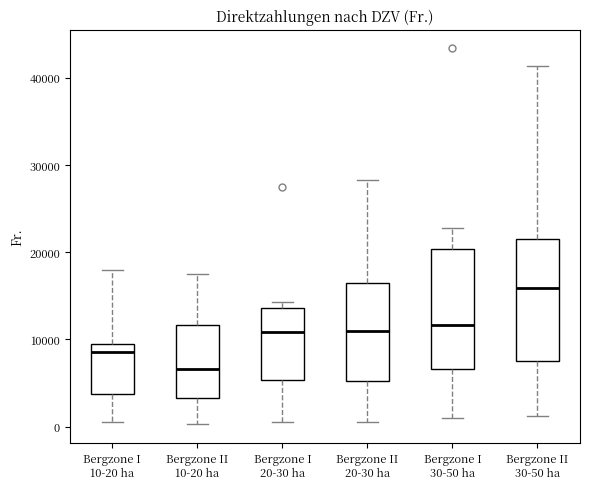

Reading left to right, read every box against the y-axis: the position of its median line, the range the box covers, and the ends of its whiskers. The values are not printed on the chart, so give them approximately, as read against the axis.

Bergzone I 10-20 ha: median 9000 (just below the box's upper edge), box 4000 to 9000, whiskers 1000 to 18000
Bergzone II 10-20 ha: median 7000, box 3000 to 12000, whiskers 0 to 17000
Bergzone I 20-30 ha: median 11000, box 5000 to 14000, whiskers 1000 to 14000 (just above the box's upper edge)
Bergzone II 20-30 ha: median 11000, box 5000 to 16000, whiskers 1000 to 28000
Bergzone I 30-50 ha: median 12000, box 7000 to 20000, whiskers 1000 to 23000
Bergzone II 30-50 ha: median 16000, box 8000 to 21000, whiskers 1000 to 41000